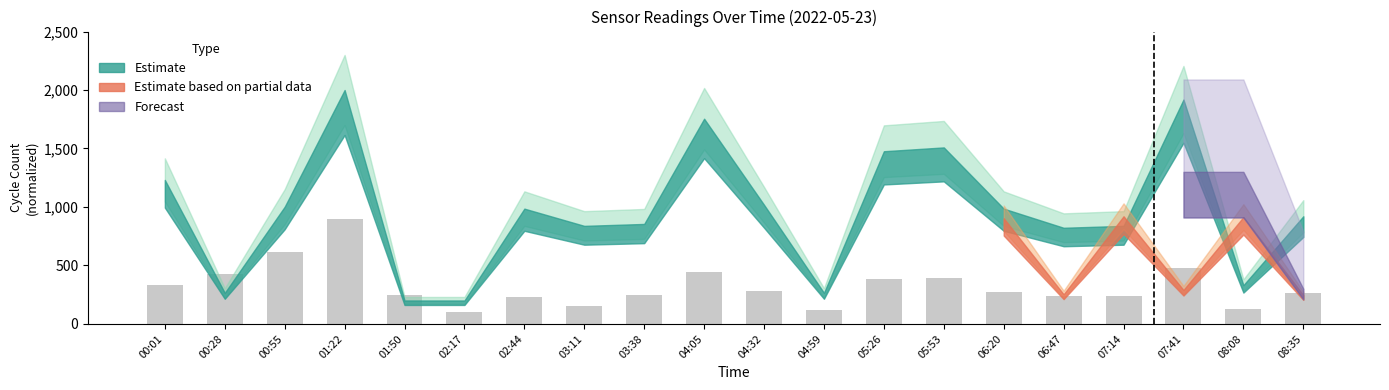

How many series are shown in this chart?

1